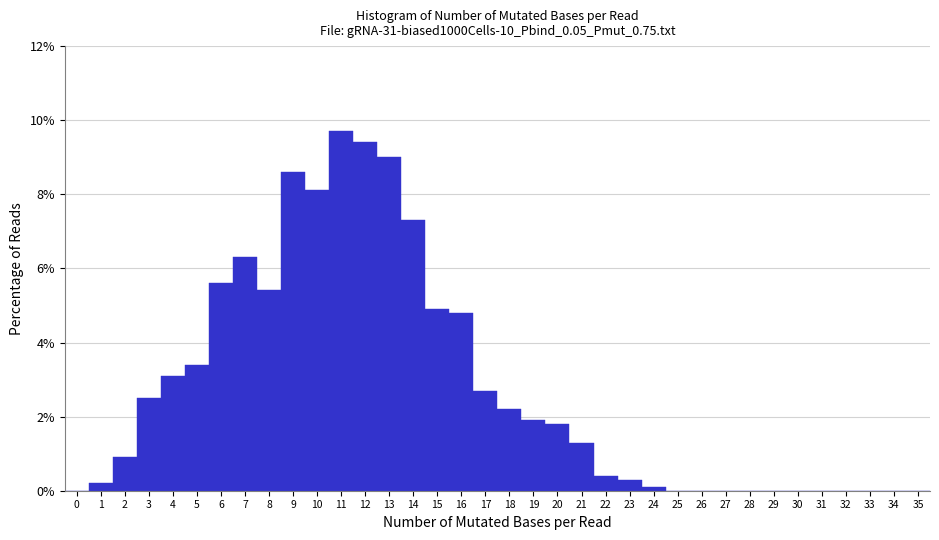

Reading left to right, transcribe this chart: for each bar, give the range it covers on the x-axis and its height. The values are not printed on the chart, so give them approximately, as read against the axis.

-0.5 to 0.5: 0
0.5 to 1.5: 0.2
1.5 to 2.5: 1.0
2.5 to 3.5: 2.6
3.5 to 4.5: 3.2
4.5 to 5.5: 3.4
5.5 to 6.5: 5.6
6.5 to 7.5: 6.4
7.5 to 8.5: 5.4
8.5 to 9.5: 8.6
9.5 to 10.5: 8.2
10.5 to 11.5: 9.8
11.5 to 12.5: 9.4
12.5 to 13.5: 9.0
13.5 to 14.5: 7.4
14.5 to 15.5: 5.0
15.5 to 16.5: 4.8
16.5 to 17.5: 2.8
17.5 to 18.5: 2.2
18.5 to 19.5: 2.0
19.5 to 20.5: 1.8
20.5 to 21.5: 1.4
21.5 to 22.5: 0.4
22.5 to 23.5: 0.4
23.5 to 24.5: under 0.2
24.5 to 25.5: 0
25.5 to 26.5: 0
26.5 to 27.5: 0
27.5 to 28.5: 0
28.5 to 29.5: 0
29.5 to 30.5: 0
30.5 to 31.5: 0
31.5 to 32.5: 0
32.5 to 33.5: 0
33.5 to 34.5: 0
34.5 to 35.5: 0